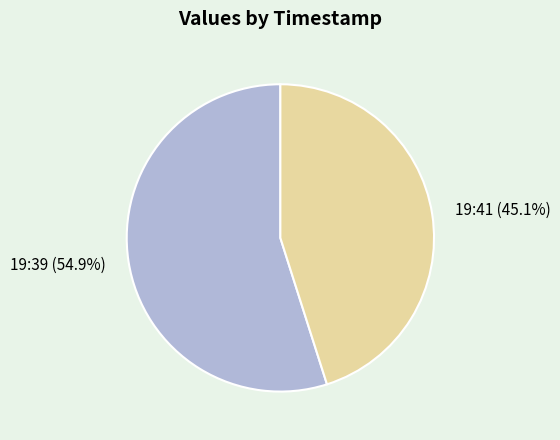

How many slices are in this pie chart?

2